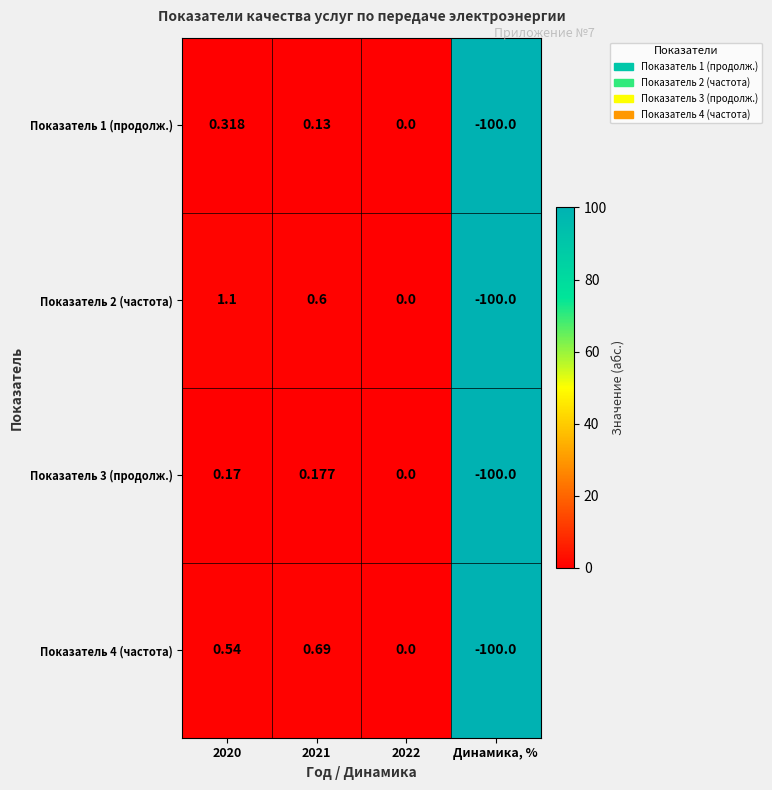

Which category has the lowest value across all series?

Динамика, %